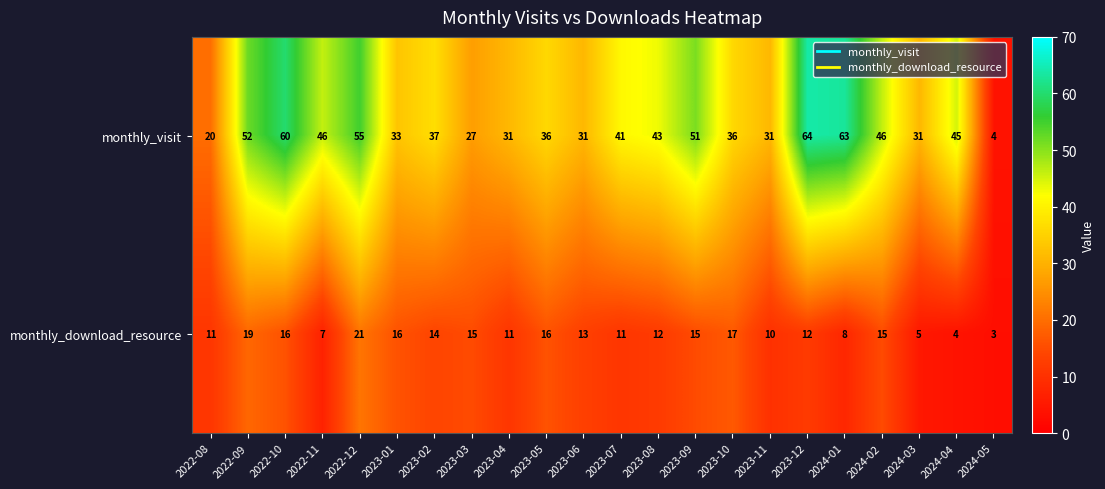

At 2023-01, list the series in order from largest to smallest.

monthly_visit, monthly_download_resource